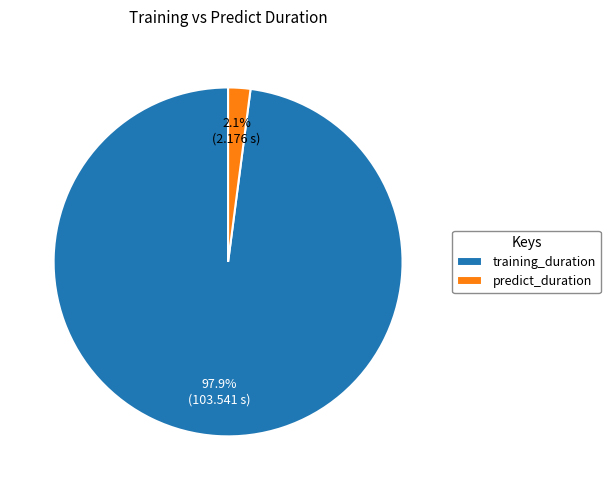

True or false: predict_duration accounts for 2% of the total.

True